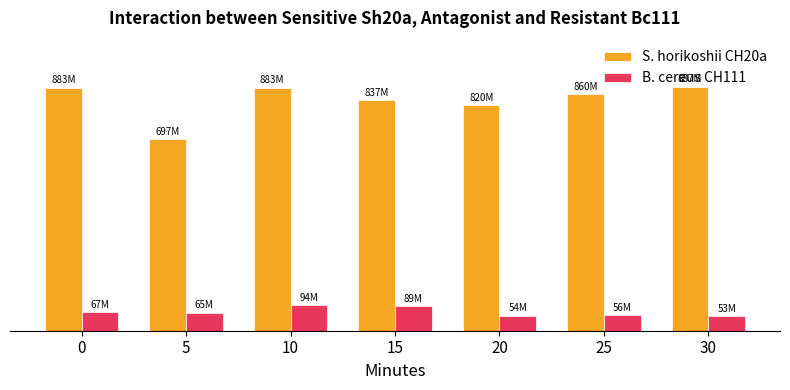

What is the total value across all series at 25?

915666666.7